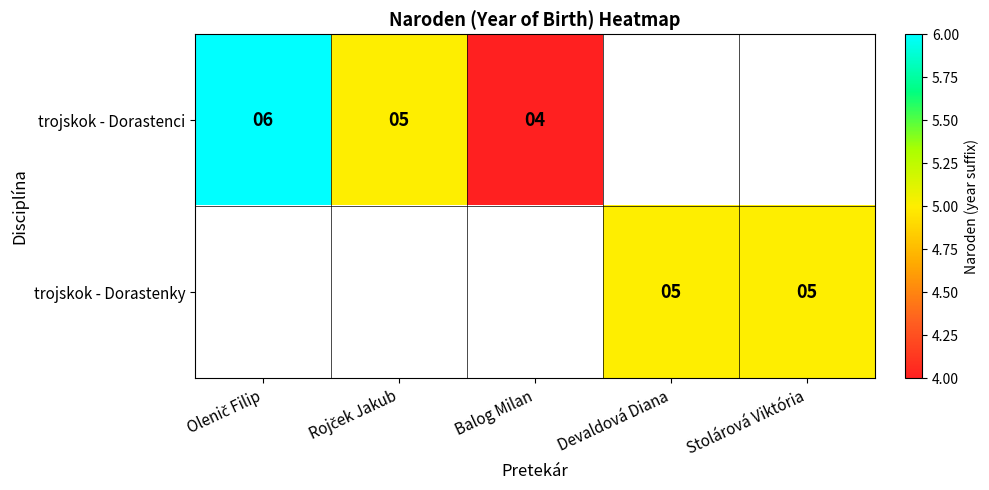

True or false: trojskok - Dorastenky has a value of 5 at Devaldová Diana.

True